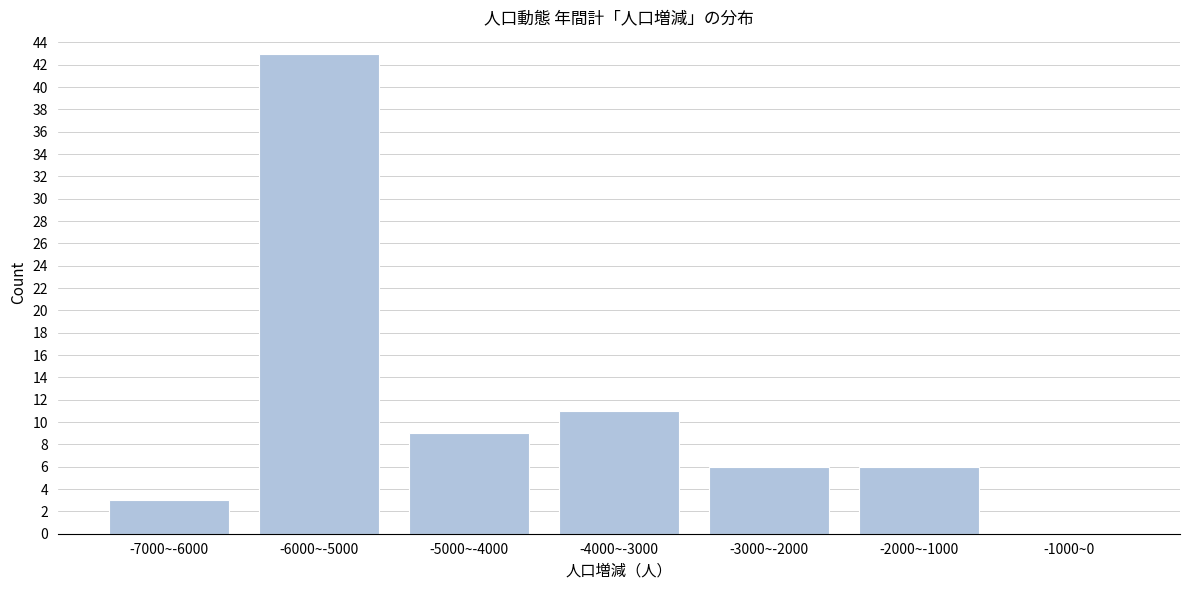

Reading right to left, transcribe all the data shown in this chart.

-1000~0=0	-2000~-1000=6	-3000~-2000=6	-4000~-3000=11	-5000~-4000=9	-6000~-5000=43	-7000~-6000=3